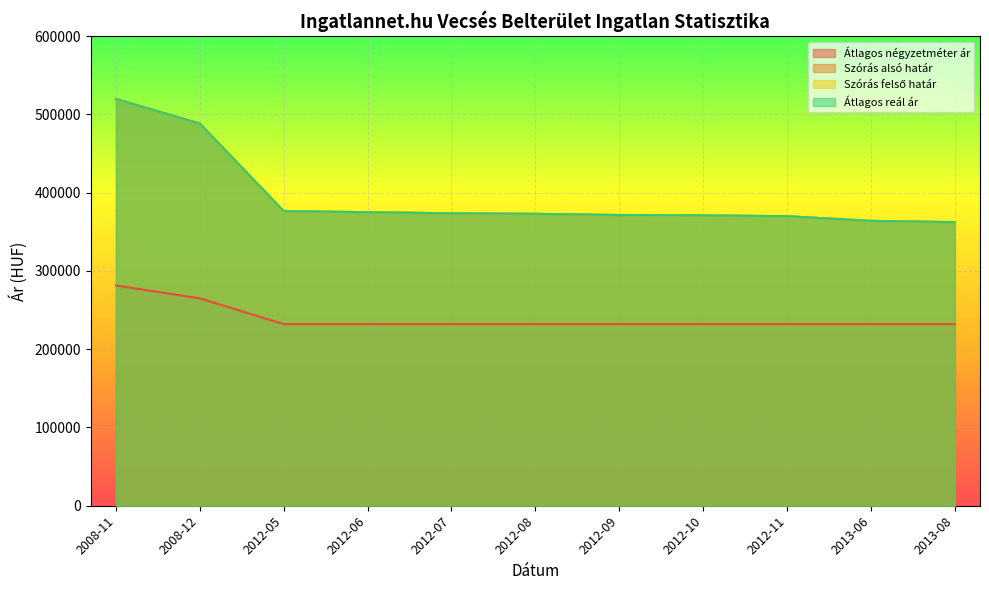

At which label does Szórás felső határ reach its peak?

2008-11